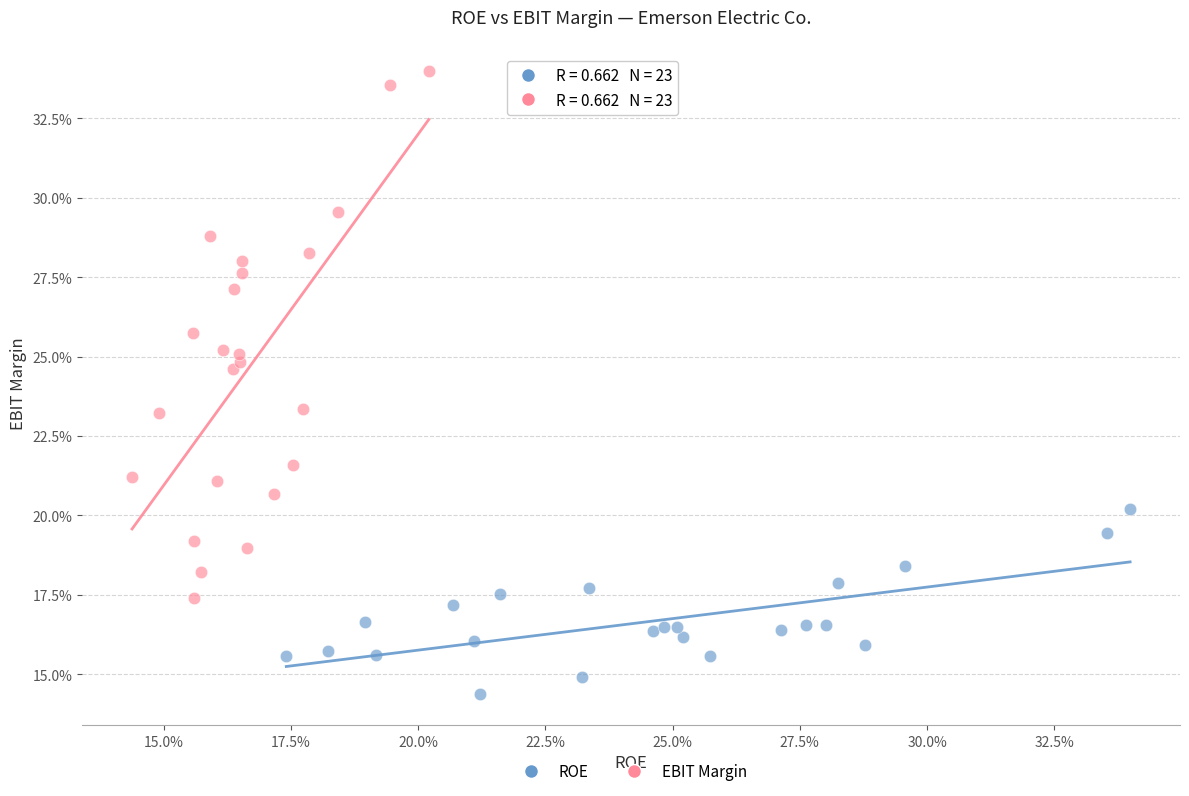

Which series contains the lowest Y value?

ROE